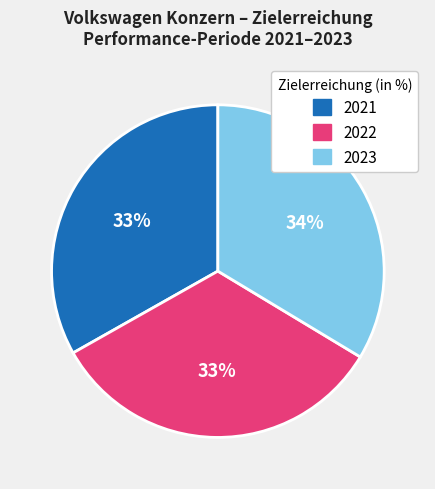

To the nearest percent, what is the average slice percentage?

33%